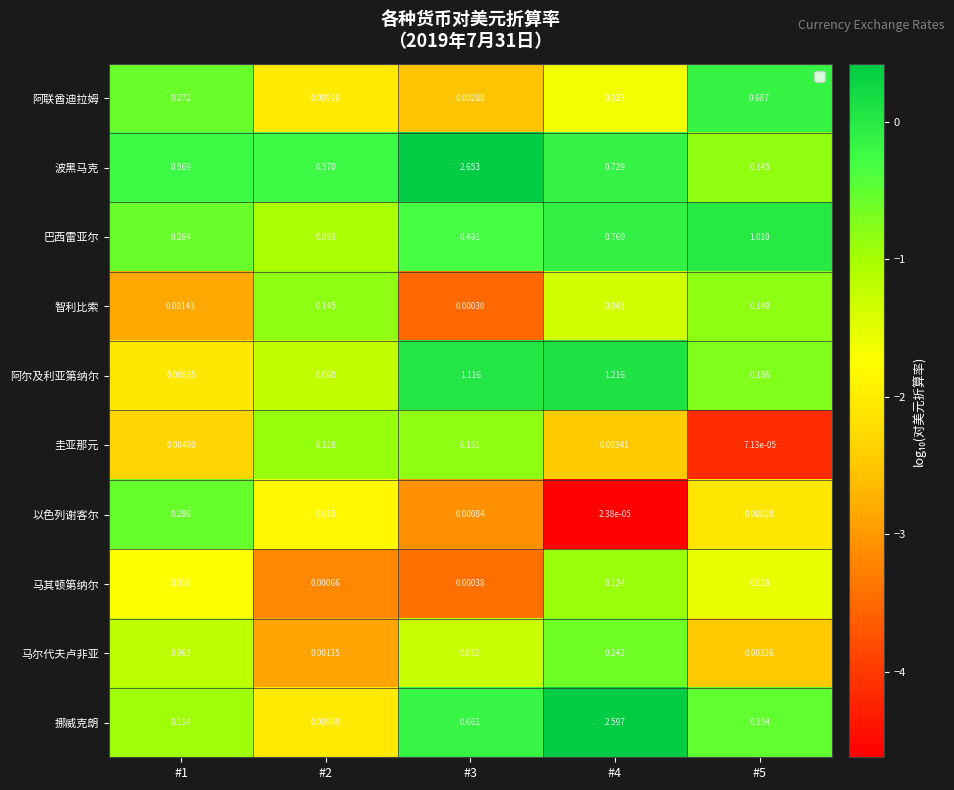

At #4, list the series in order from smallest to largest.

以色列谢客尔, 圭亚那元, 阿联酋迪拉姆, 智利比索, 马其顿第纳尔, 马尔代夫卢非亚, 波黑马克, 巴西雷亚尔, 阿尔及利亚第纳尔, 挪威克朗